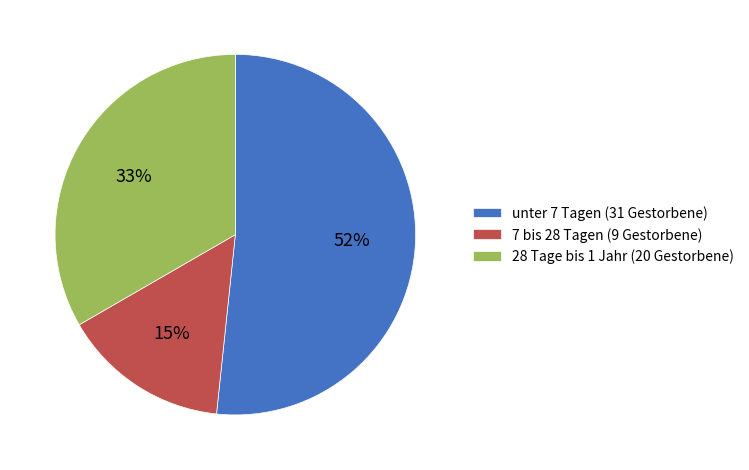

Between 28 Tage bis 1 Jahr (20 Gestorbene) and unter 7 Tagen (31 Gestorbene), which is larger?

unter 7 Tagen (31 Gestorbene)